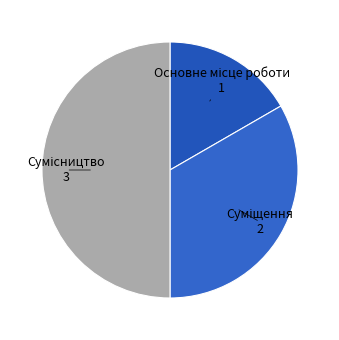

To the nearest percent, what is the difference between the largest and smallest slice percentages?

33%